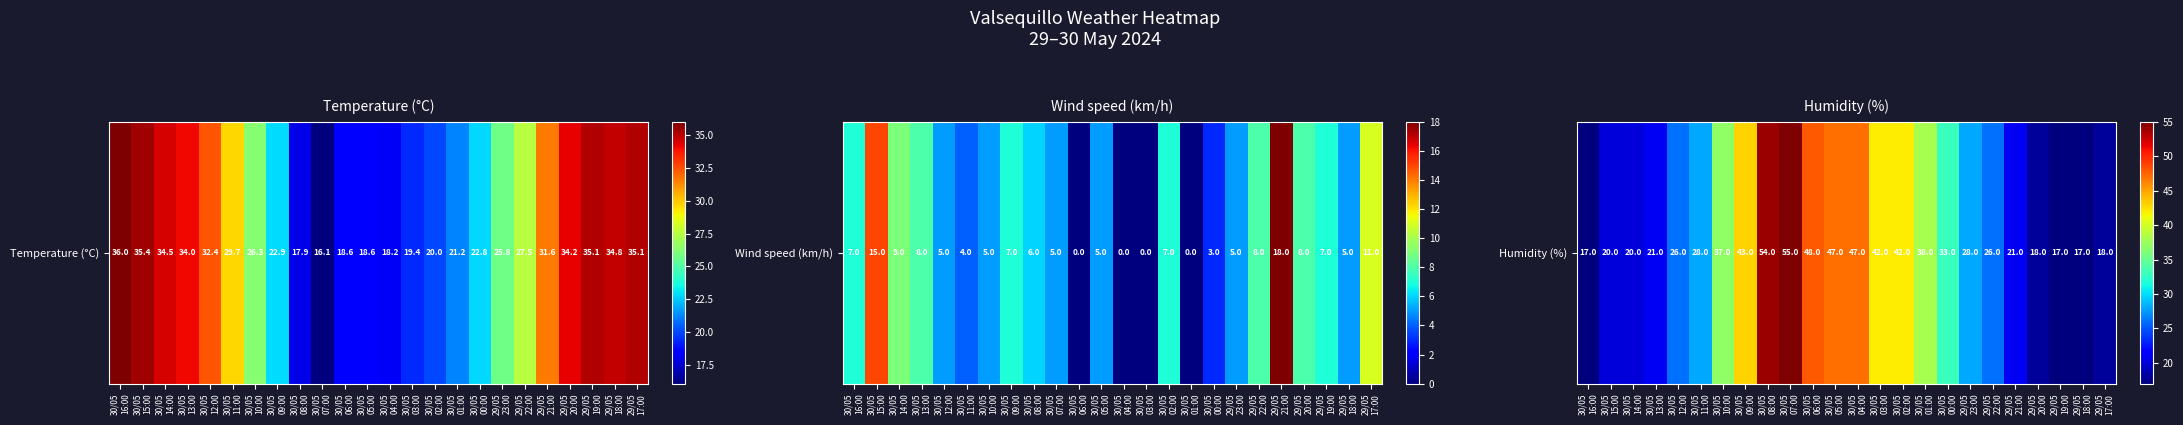

At which category does the chart reach its peak across all series?

30/05
07:00